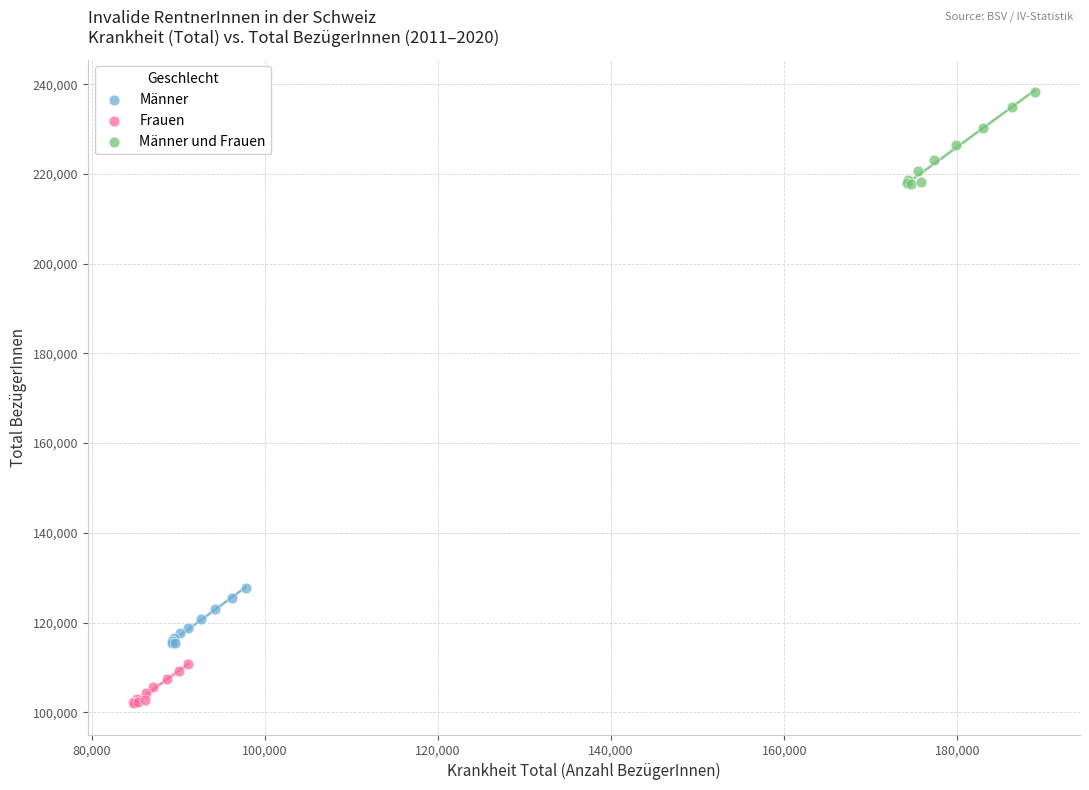

Which series contains the lowest Y value?

Frauen